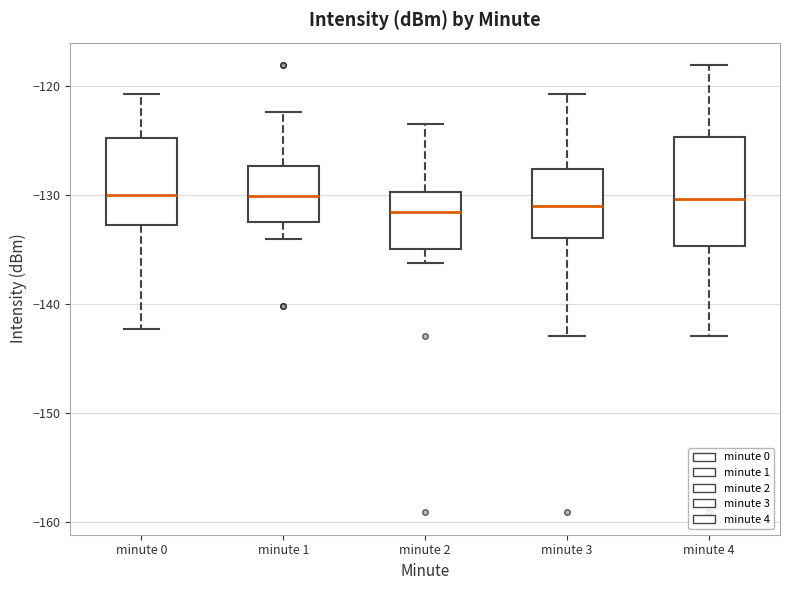

Where is the lower edge of the box for minute 0 on the y-axis? The values are not printed on the chart, so give them approximately, as read against the axis.

-133